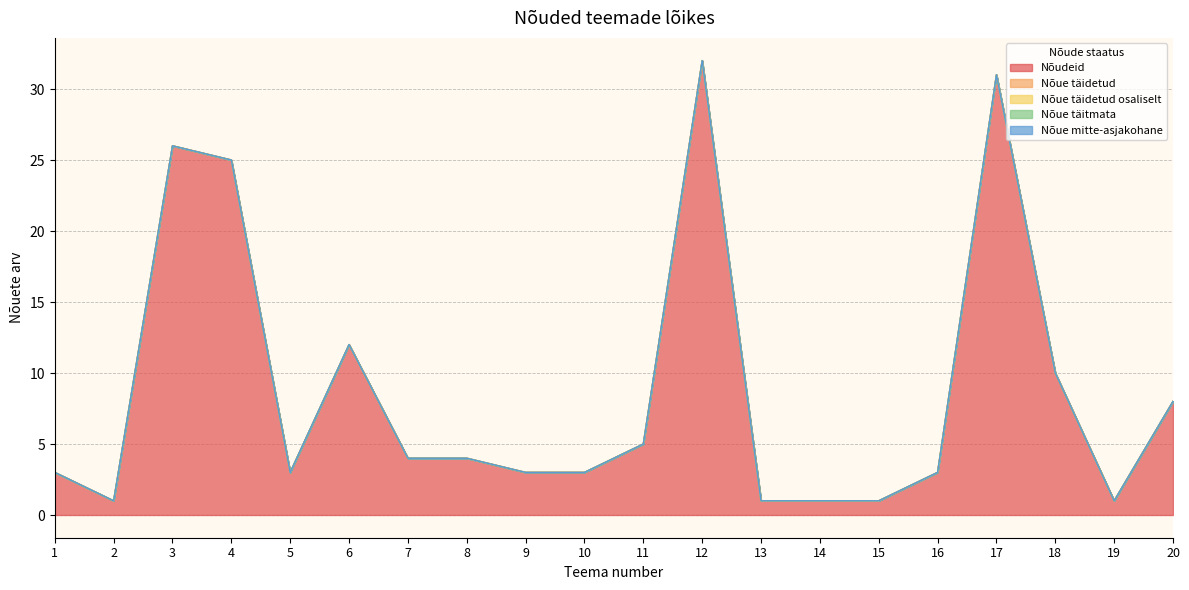

Between 3 and 16, which series saw the biggest shift?

Nõudeid